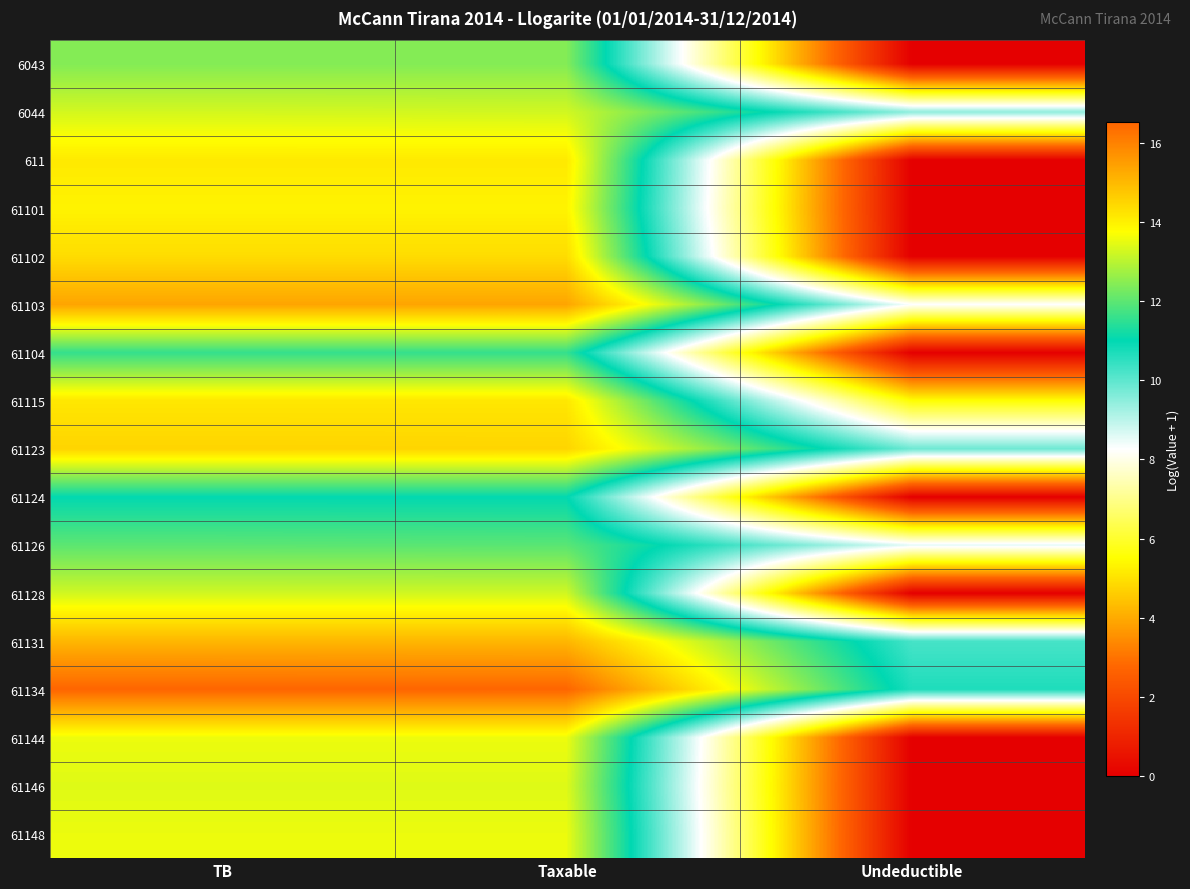

Reading right to left, list all the values displayed in this chart.

6043: Undeductible=0.0	Taxable=12.4	TB=12.4
6044: Undeductible=9.5	Taxable=13.3	TB=13.3
611: Undeductible=0.0	Taxable=14.1	TB=14.1
61101: Undeductible=0.0	Taxable=14.0	TB=14.0
61102: Undeductible=0.0	Taxable=14.4	TB=14.4
61103: Undeductible=8.3	Taxable=15.4	TB=15.4
61104: Undeductible=0.0	Taxable=11.6	TB=11.6
61115: Undeductible=5.5	Taxable=14.2	TB=14.2
61123: Undeductible=9.8	Taxable=14.5	TB=14.5
61124: Undeductible=0.0	Taxable=11.0	TB=11.0
61126: Undeductible=8.5	Taxable=12.0	TB=12.0
61128: Undeductible=0.0	Taxable=13.2	TB=13.2
61131: Undeductible=10.2	Taxable=15.1	TB=15.1
61134: Undeductible=10.7	Taxable=16.5	TB=16.5
61144: Undeductible=0.0	Taxable=13.6	TB=13.6
61146: Undeductible=0.0	Taxable=13.4	TB=13.4
61148: Undeductible=0.0	Taxable=13.6	TB=13.6